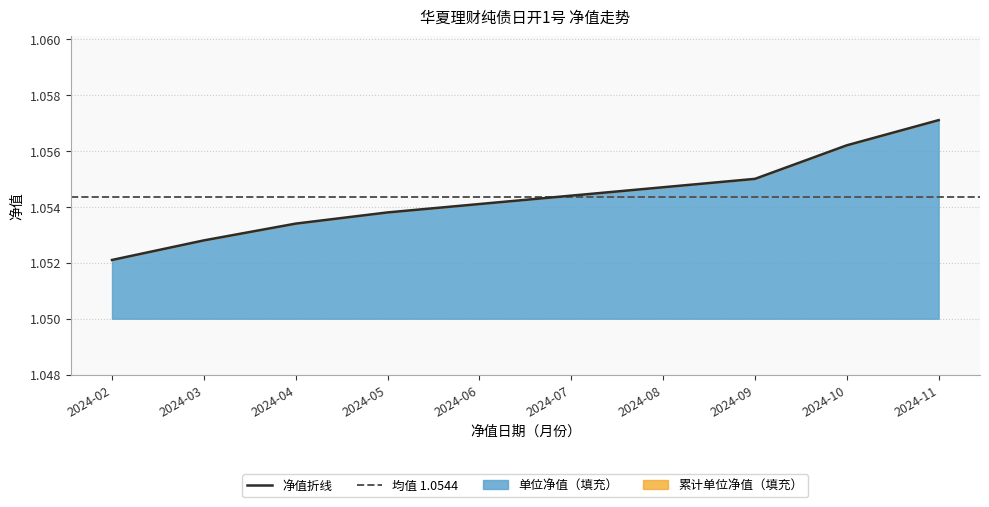

Does the chart have visible grid lines?

Yes